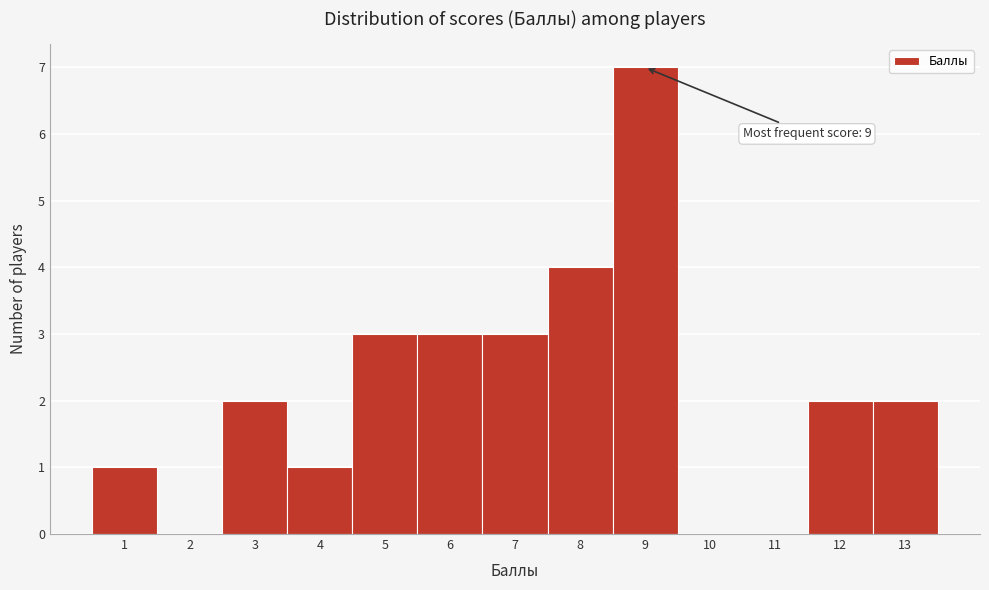

Which range on the x-axis has the tallest bar?

8.5 to 9.5